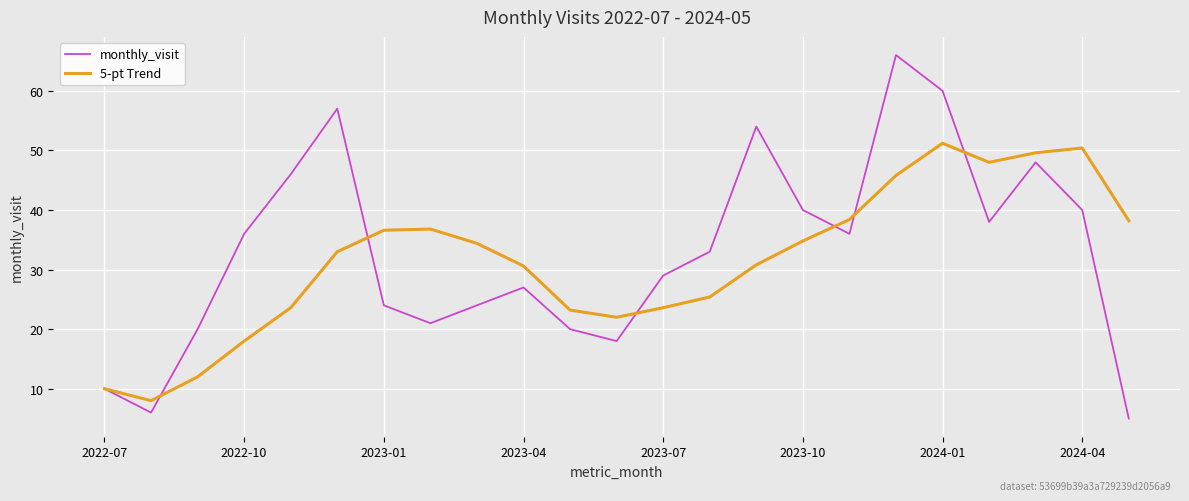

Which series has the widest spread of values?

monthly_visit